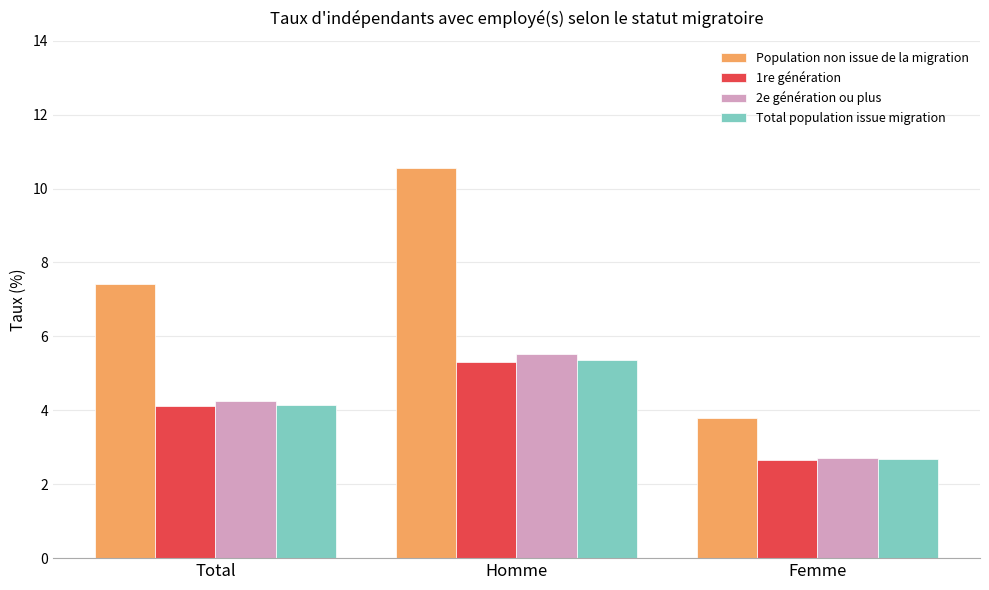

What is the greatest value displayed?

10.6